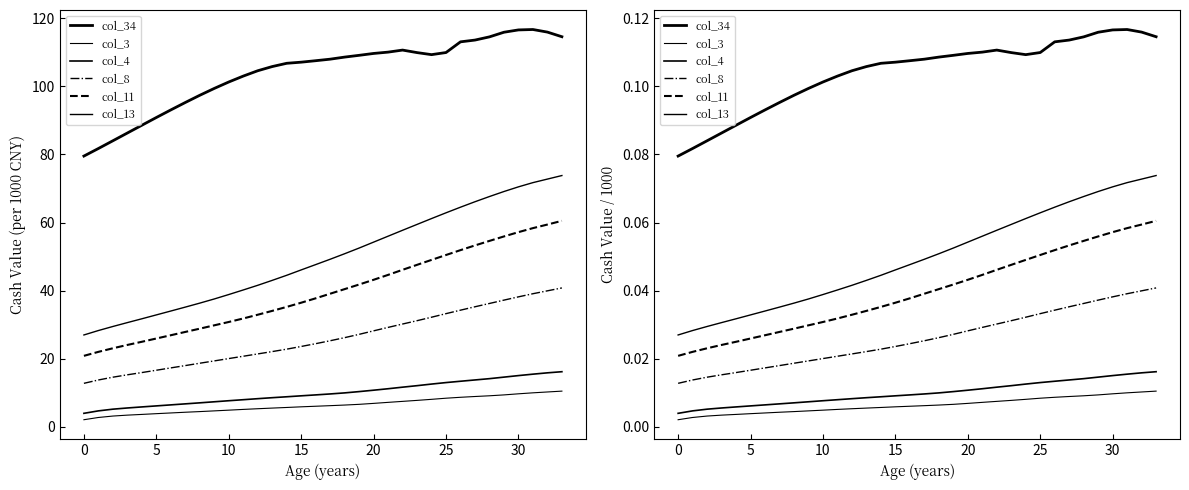

Which has a higher value, 11 or 30?

30